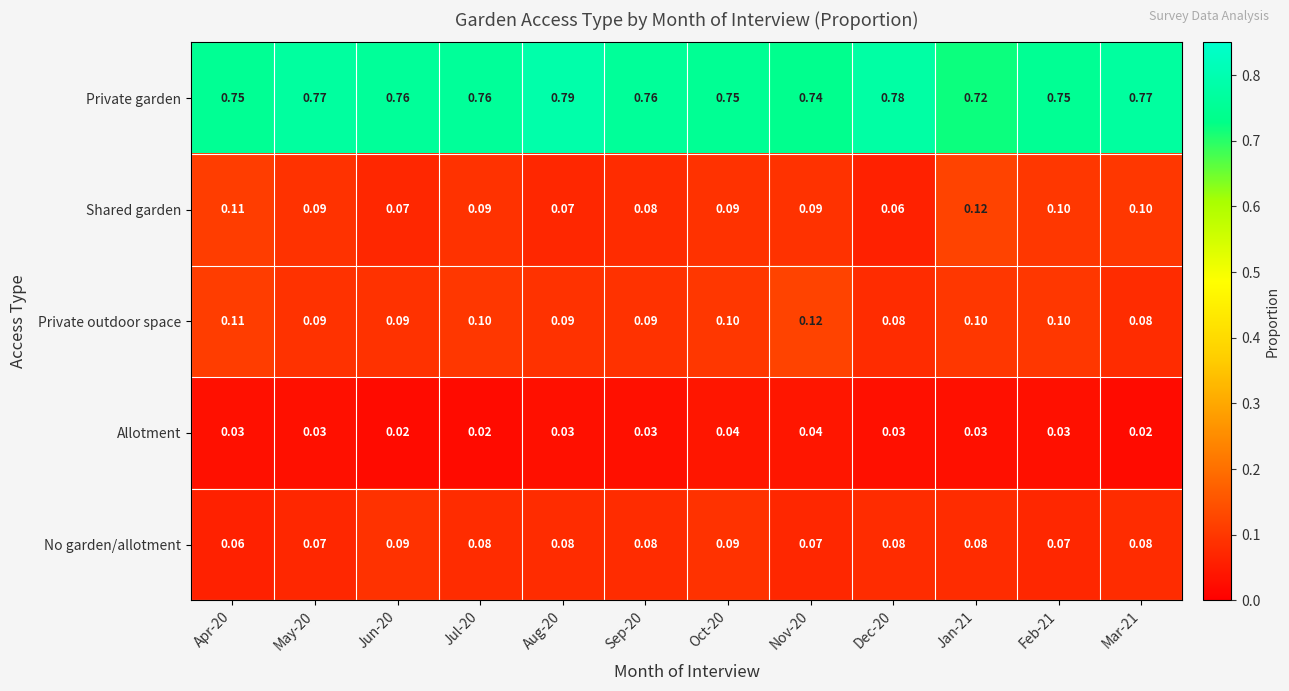

Is the value of Shared garden at May-20 greater than the value of No garden/allotment at Nov-20?

Yes